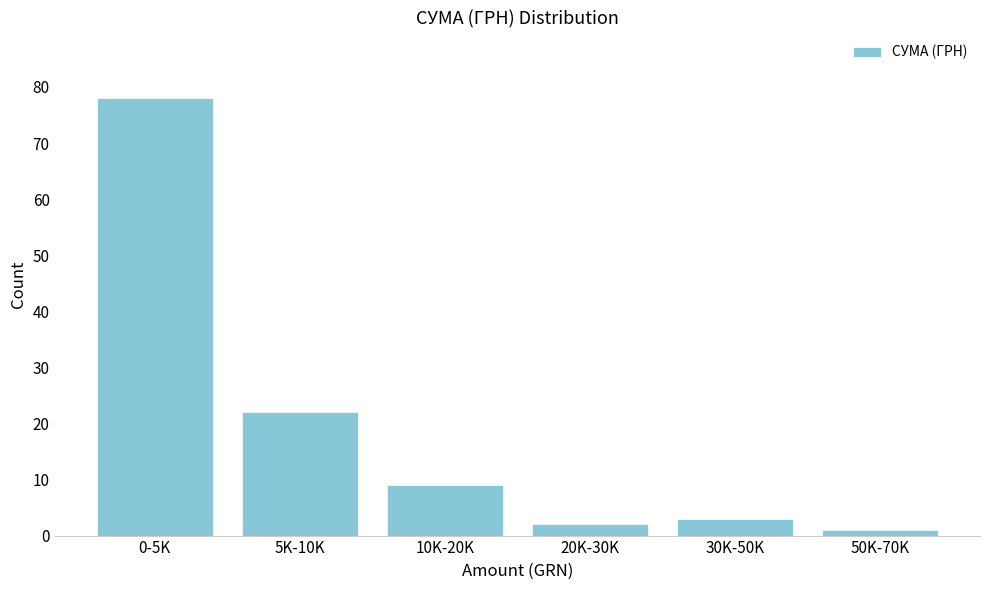

Reading right to left, extract all data points from this chart.

1	3	2	9	22	78